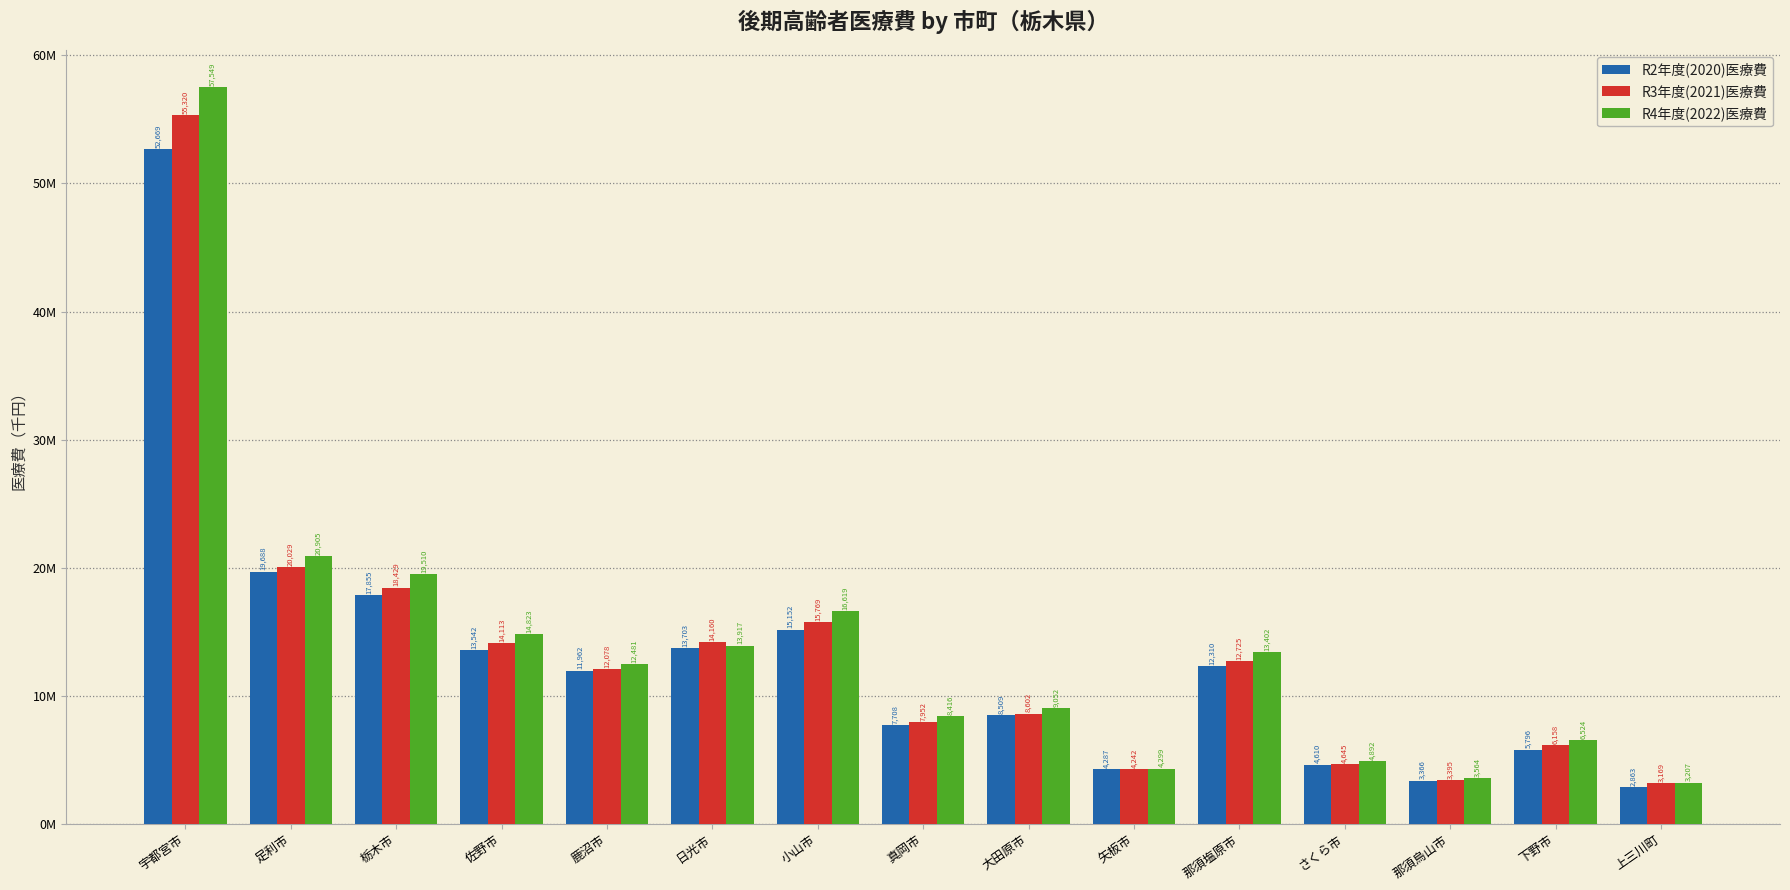

What are all the series names shown in the legend?

R2年度(2020)医療費, R3年度(2021)医療費, R4年度(2022)医療費